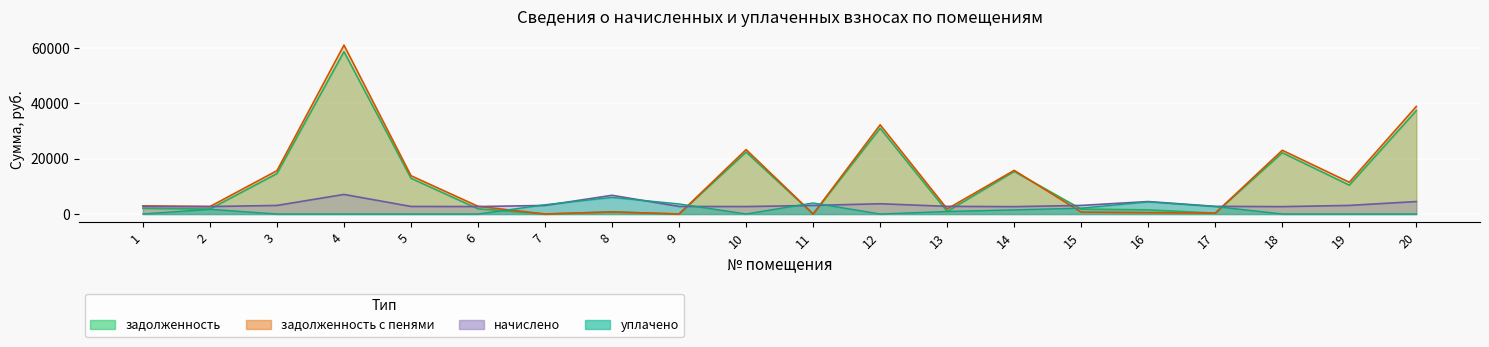

Reading left to right, extract all data points from this chart.

задолженность: 1=2049.2	2=1800.0	3=14615.3	4=58673.3	5=12924.2	6=1890.6	7=0.0	8=752.0	9=0.0	10=22383.1	11=0.0	12=30993.4	13=924.0	14=15384.6	15=1777.8	16=1502.4	17=308.0	18=22144.3	19=10440.9	20=37364.6
задолженность (пени): 1=2951.6	2=2700.0	3=15649.7	4=61032.5	5=13836.2	6=2790.6	7=0.0	8=752.0	9=0.0	10=23283.1	11=0.0	12=32231.8	13=1848.0	14=15772.6	15=694.0	16=500.3	17=308.0	18=23034.7	19=11477.7	20=38867.0
начислено: 1=2707.2	2=2700.0	3=3103.2	4=7077.6	5=2736.0	6=2700.0	7=3103.2	8=6768.0	9=2736.0	10=2700.0	11=3103.2	12=3715.2	13=2772.0	14=2664.0	15=3110.4	16=4507.2	17=2772.0	18=2671.2	19=3110.4	20=4507.2
уплачено: 1=0.0	2=1706.2	3=0.0	4=0.0	5=0.0	6=0.0	7=3362.0	8=6015.7	9=3648.4	10=0.0	11=4000.0	12=0.0	13=926.1	14=1500.0	15=2120.6	16=4413.8	17=2712.7	18=0.0	19=0.0	20=0.0